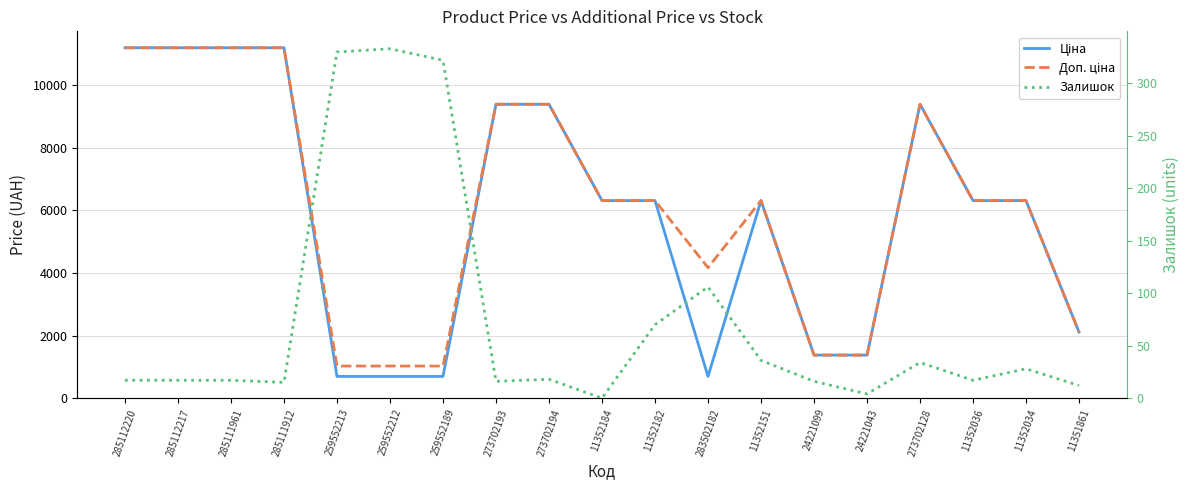

What position from the right is 24221099?

6